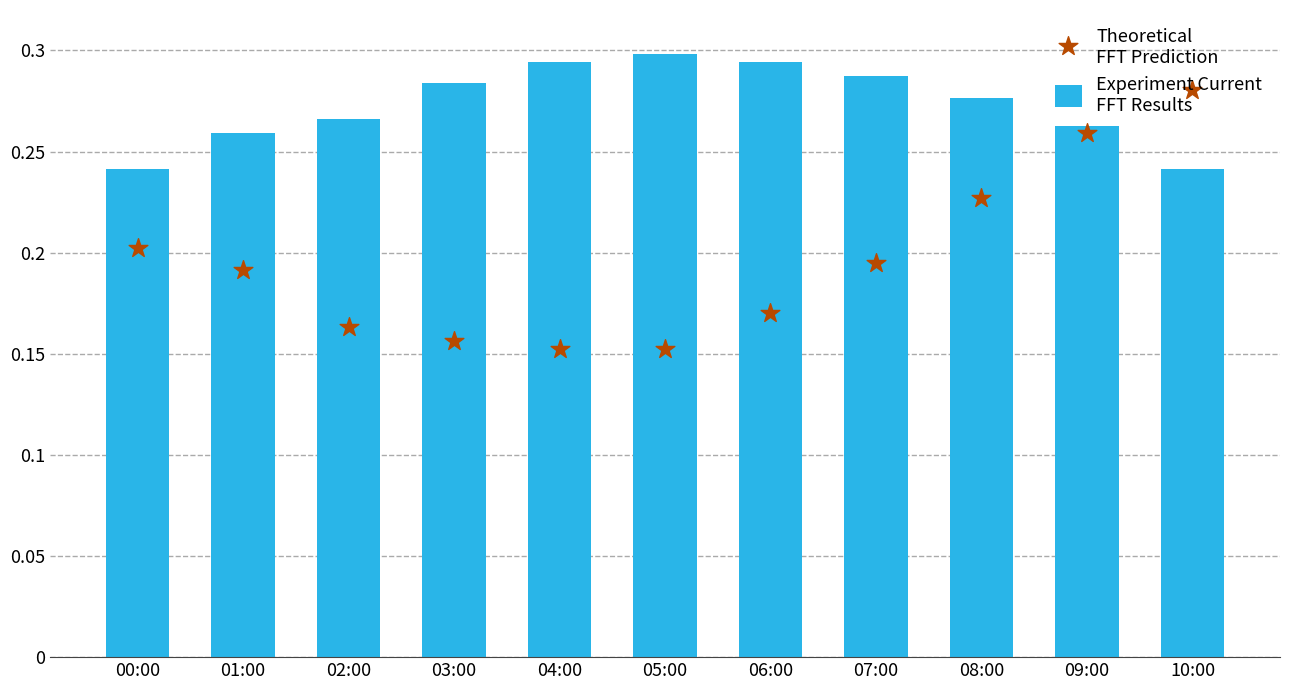

Which series reaches the minimum Y coordinate?

Theoretical
FFT Prediction